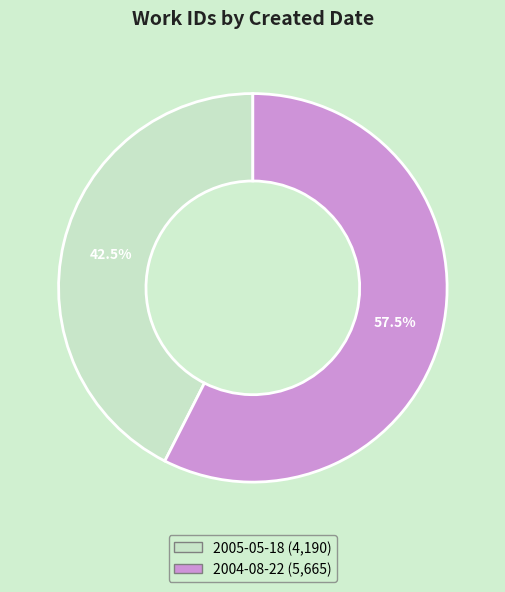

What portion of the pie excludes 2005-05-18?

57.5%